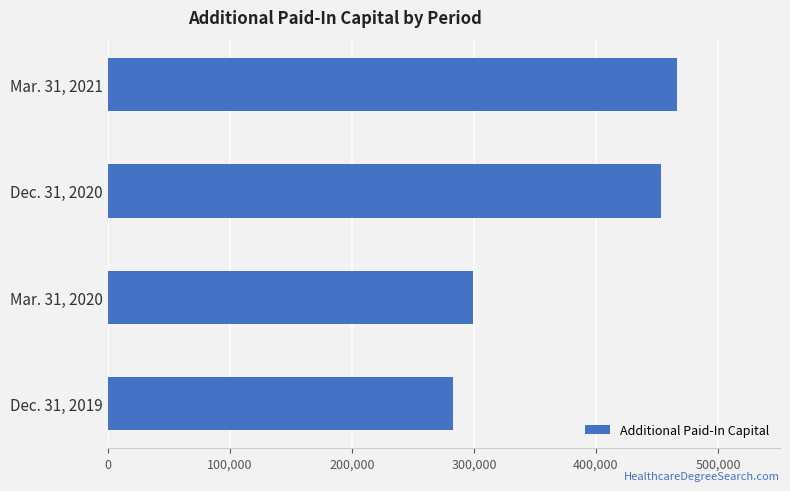

What is the average value?

375620